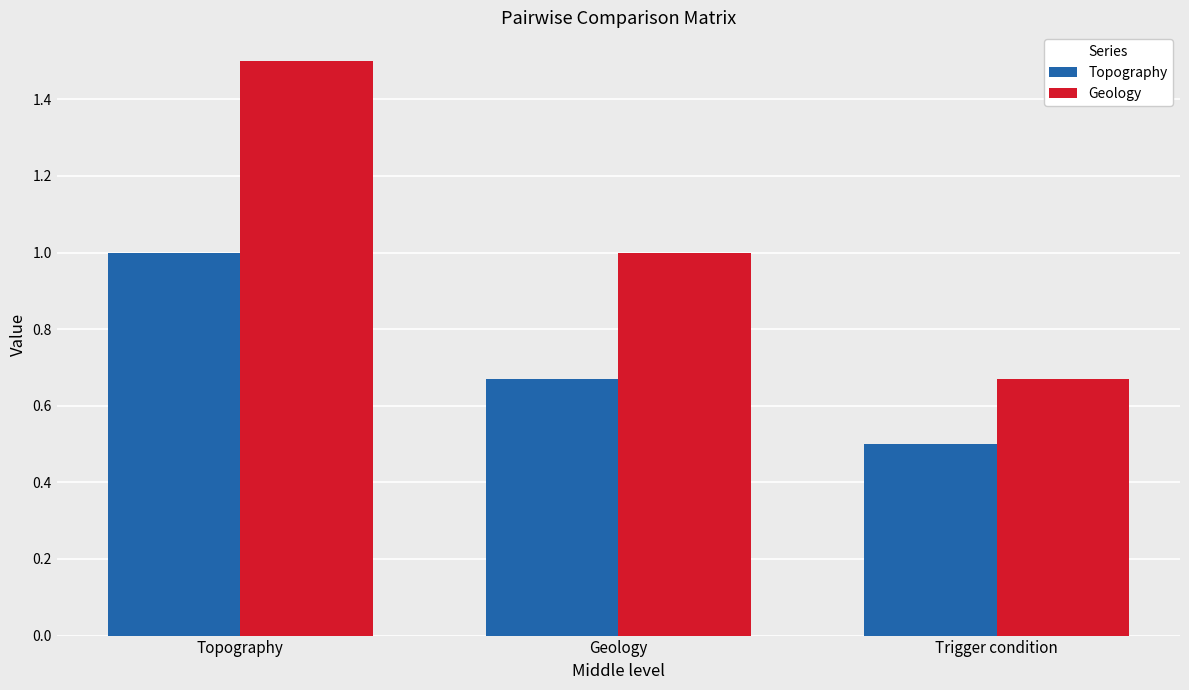

What is the approximate value of Topography at Trigger condition?

0.5